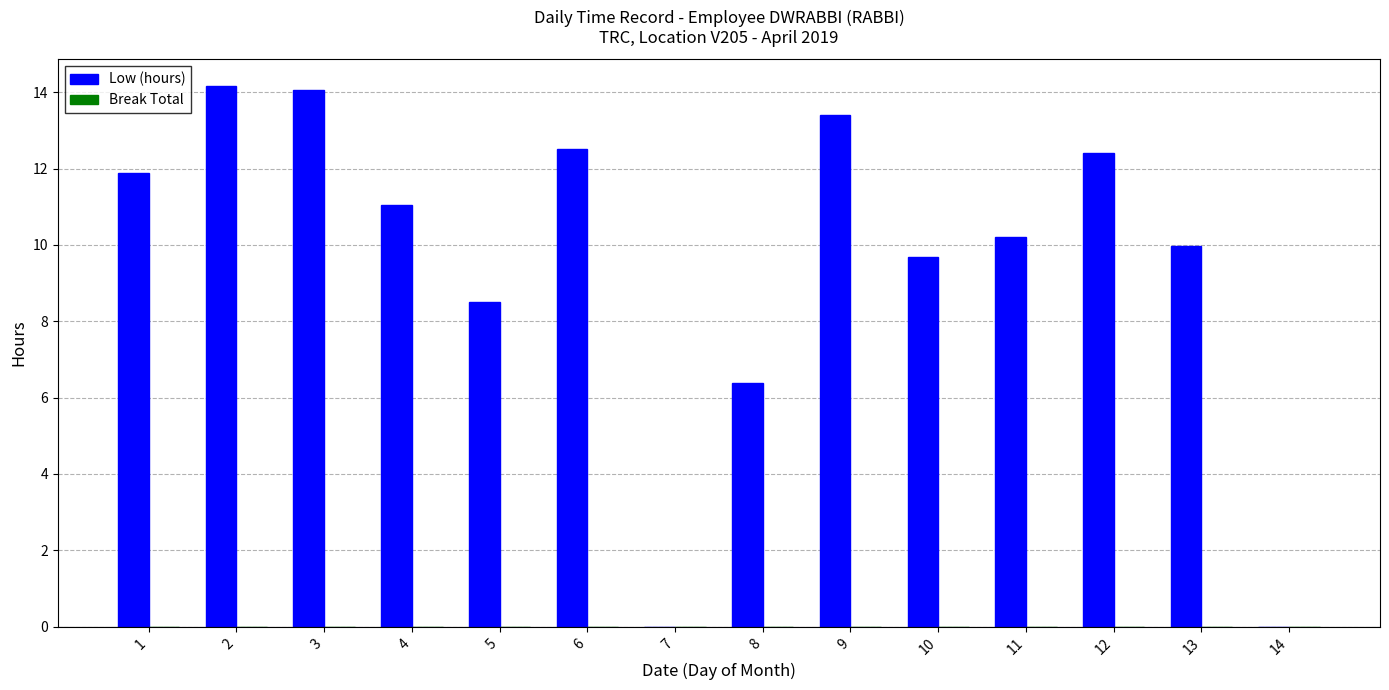

The chart shows a value of 12.4 at 12. True or false?

True